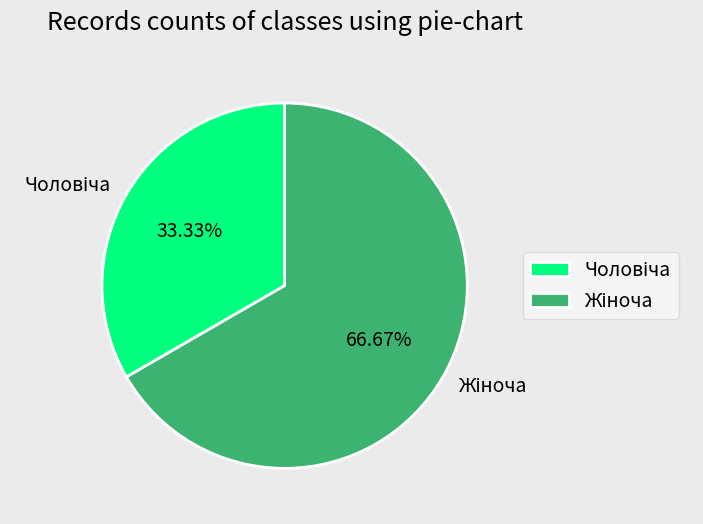

Is there a majority slice in this chart?

Yes